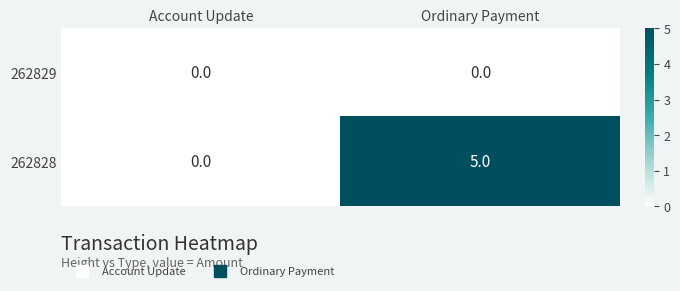

Reading left to right, what are all the values shown in this chart?

262829: Account Update=0	Ordinary Payment=0
262828: Account Update=0	Ordinary Payment=5